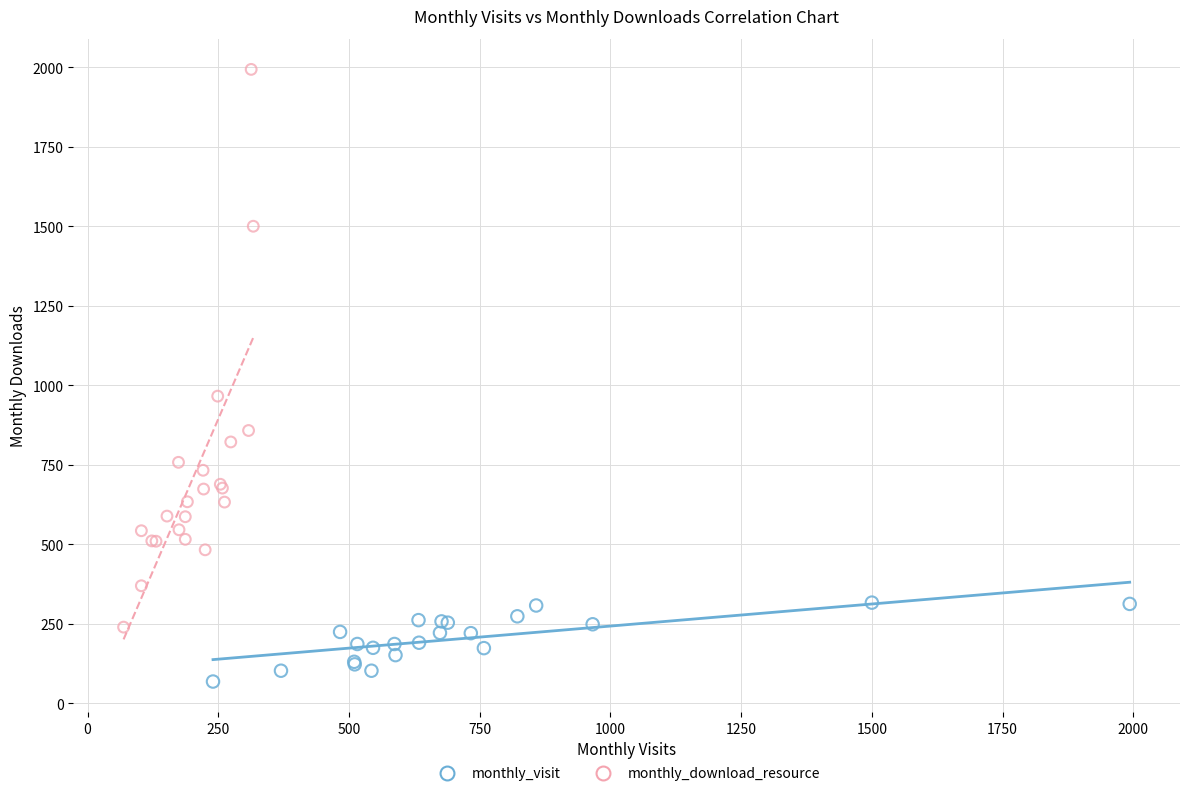

Which series contains the highest Y value?

monthly_download_resource